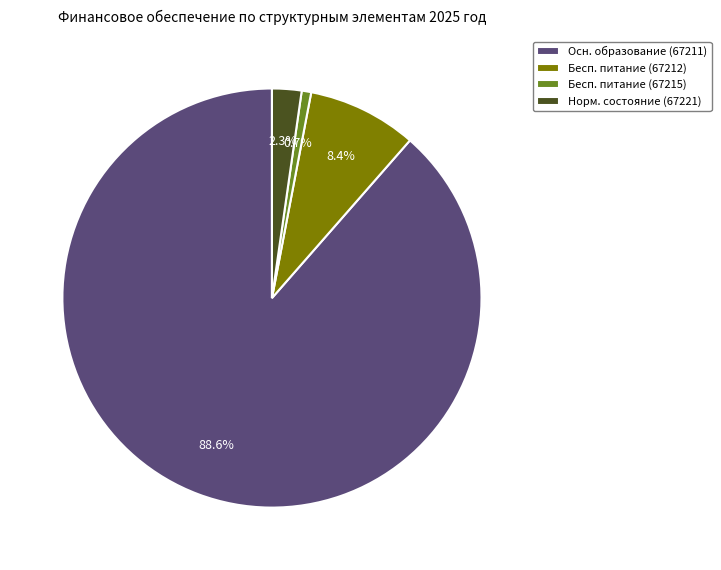

To the nearest percent, what is the difference between the largest and smallest slice percentages?

88%